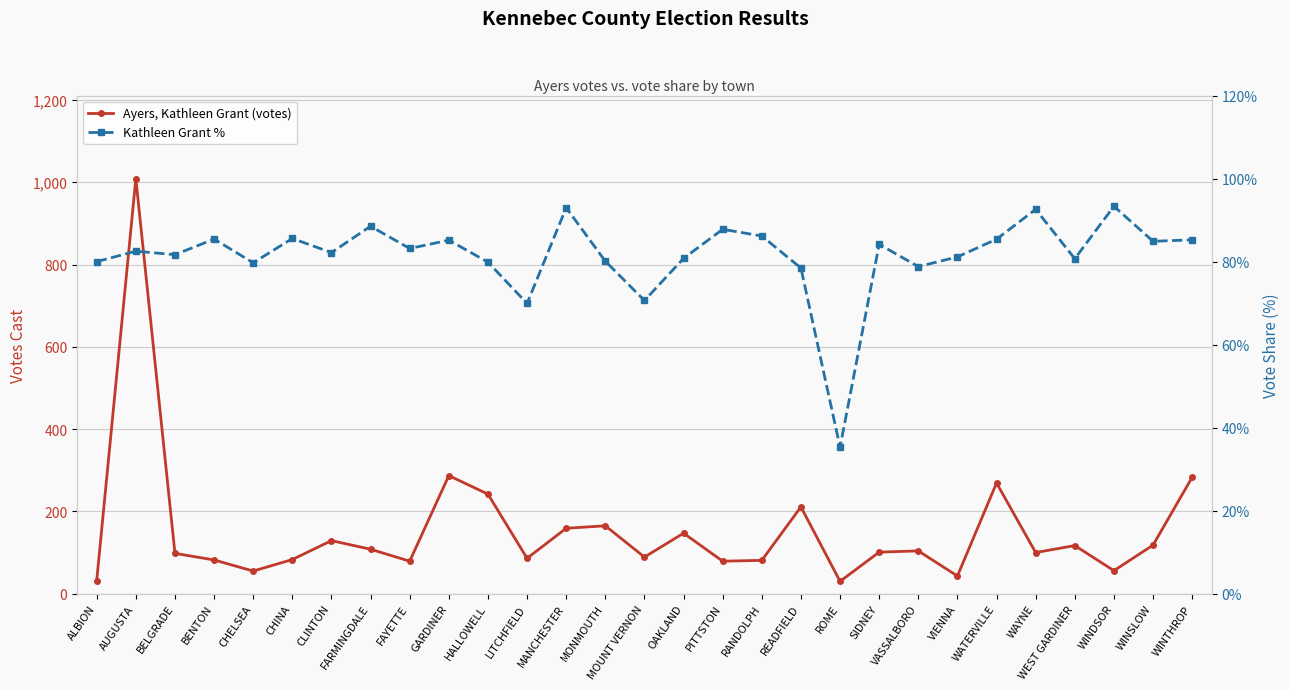

List the series in order of their peak value, highest first.

Ayers, Kathleen Grant (votes), Kathleen Grant %